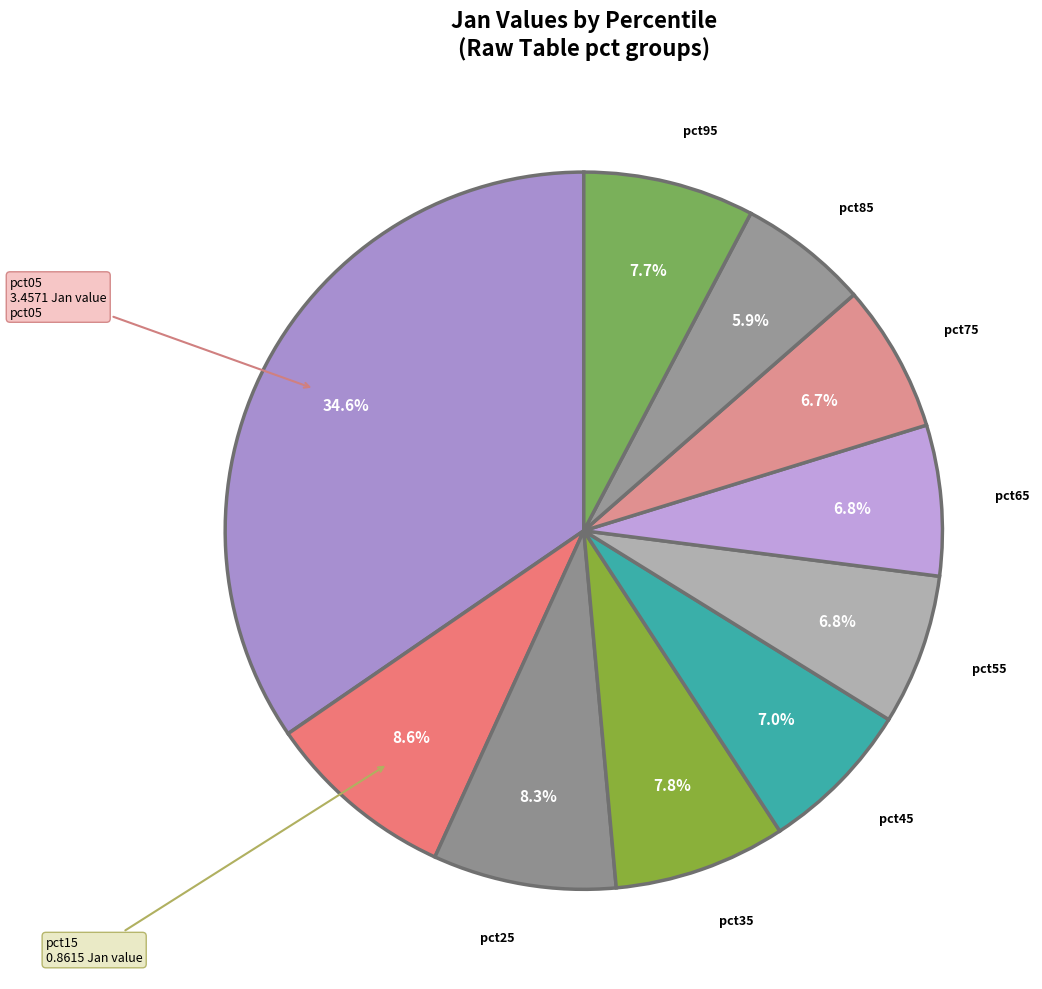

How many segments does this pie chart have?

10